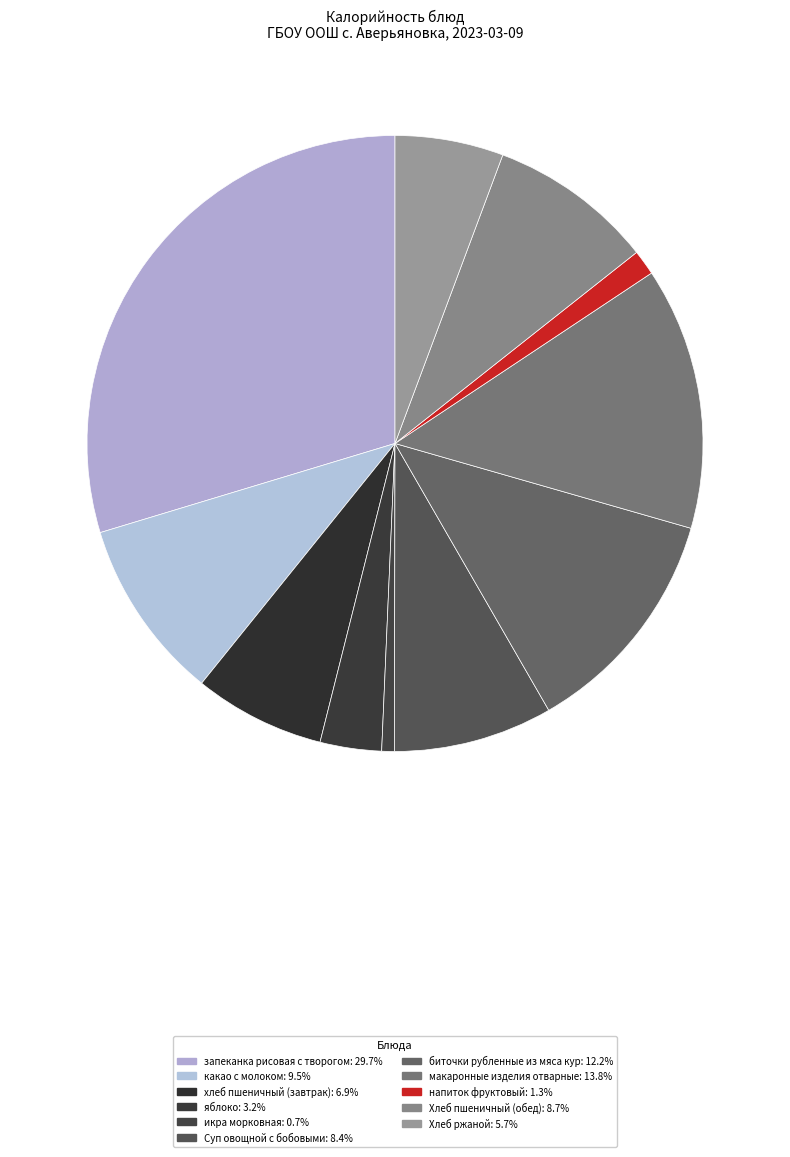

How many slices are in this pie chart?

11